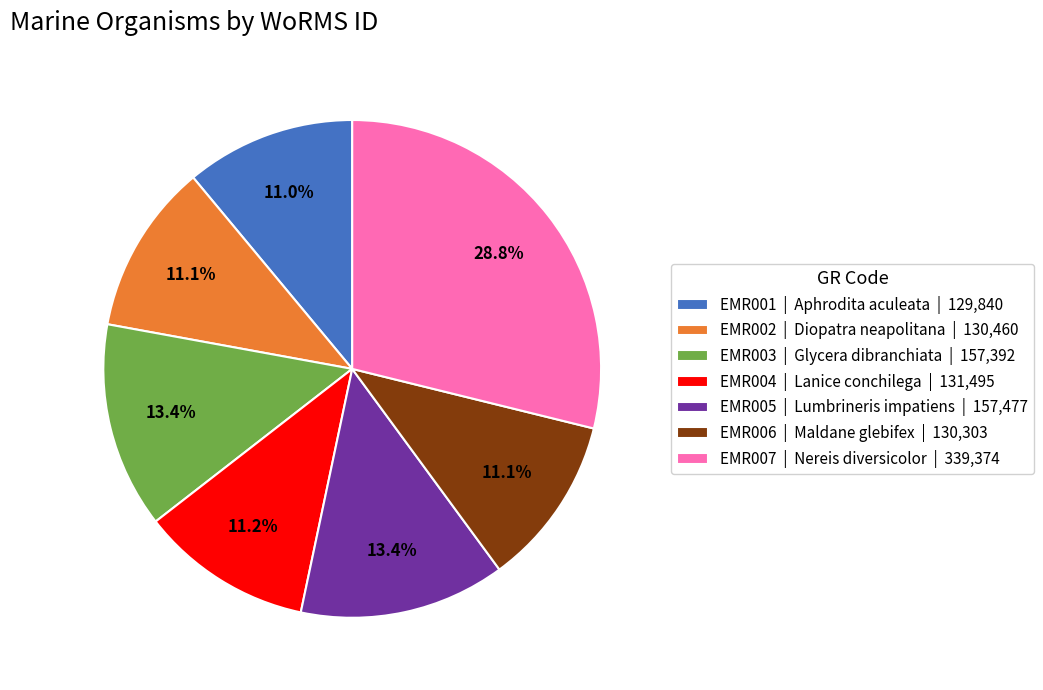

To the nearest percent, what is the difference between the largest and smallest slice percentages?

18%